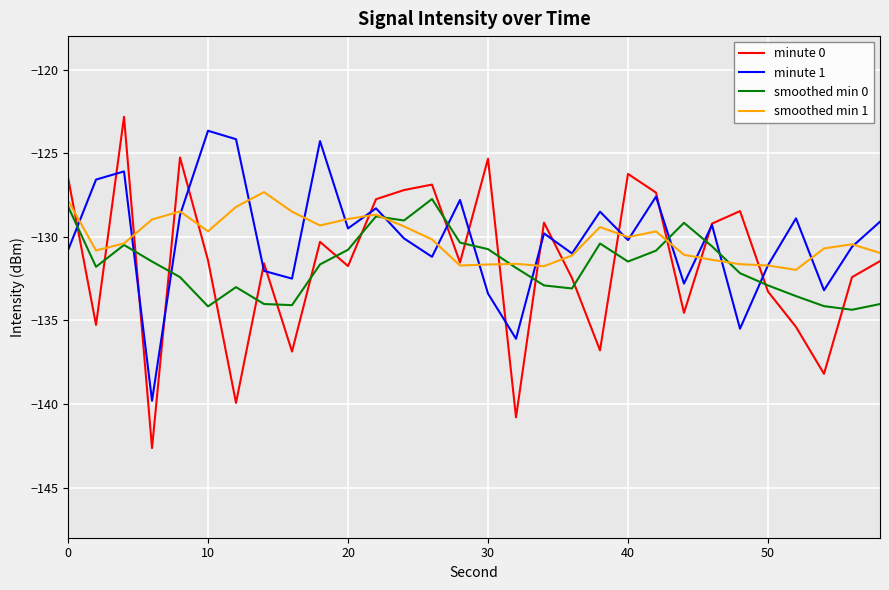

How many series are shown in this chart?

4